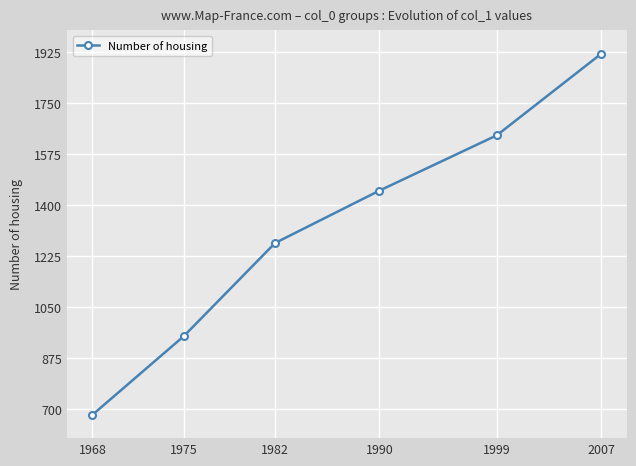

Which category has the highest value across all series?

2007